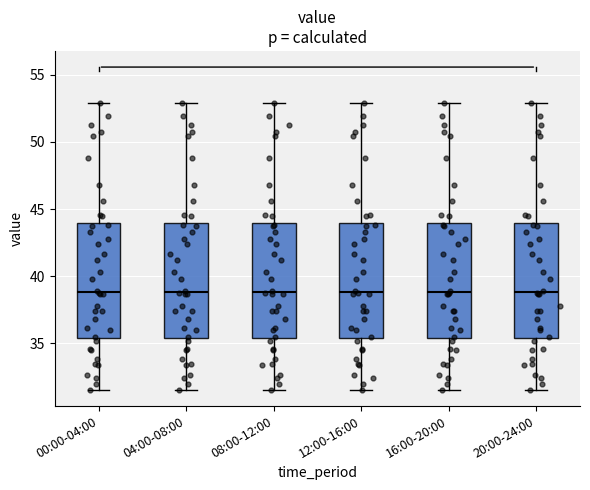

Where does the upper whisker of the box for 08:00-12:00 end on the y-axis? The values are not printed on the chart, so give them approximately, as read against the axis.

53.0